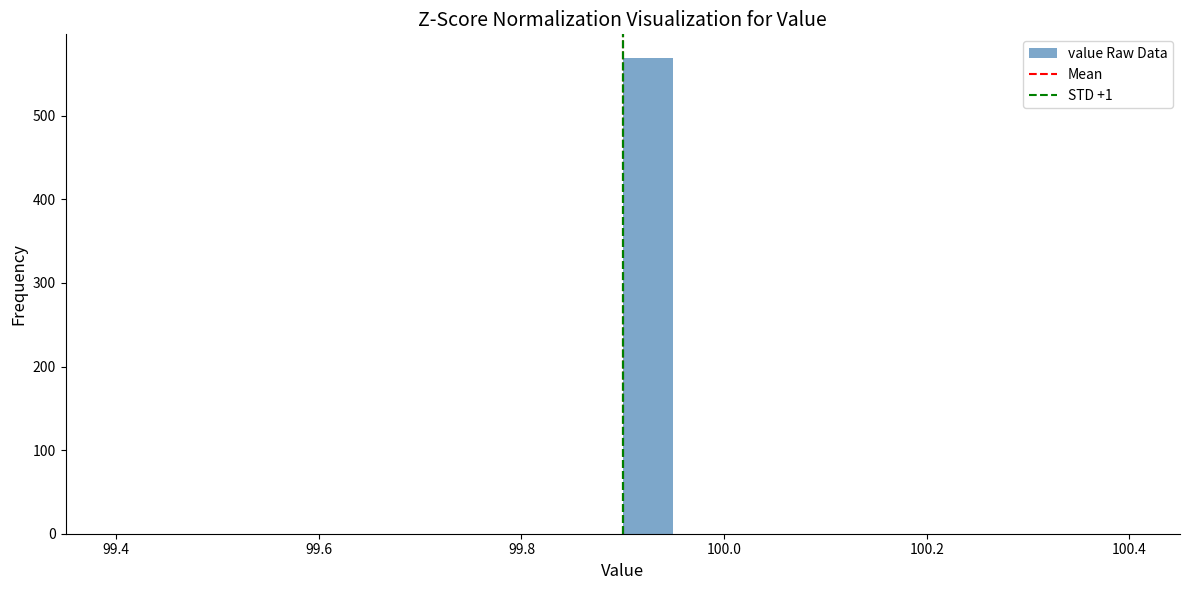

Around what value on the x-axis is the tallest bar? Give the approximate position of its centre, as read against the axis.

99.92